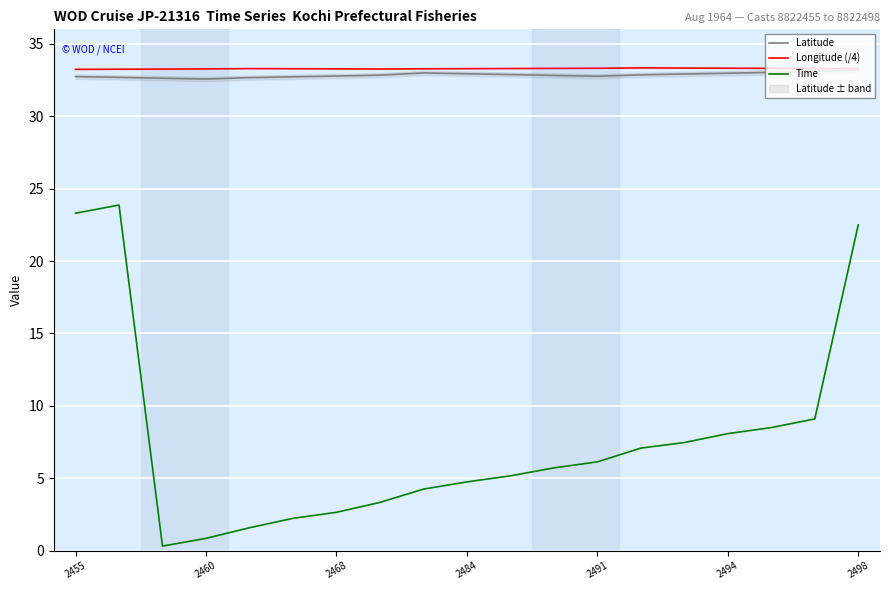

True or false: Time and Longitude (/4) intersect in this chart.

False